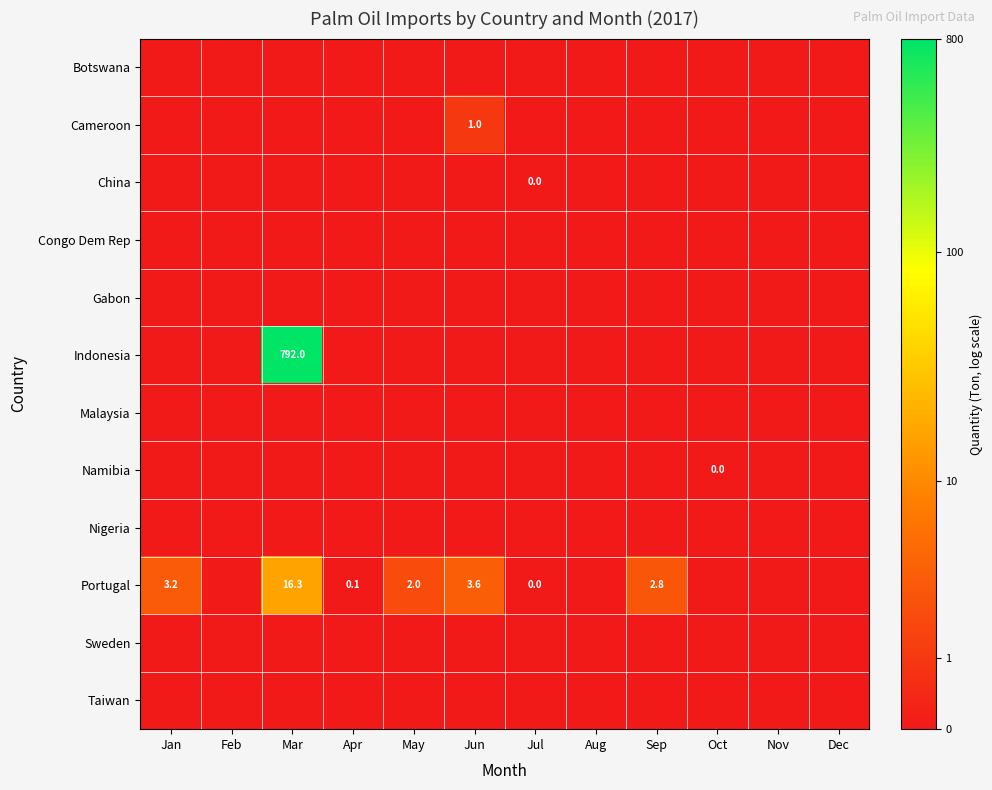

At Jun, list the series in order from largest to smallest.

Portugal, Cameroon, Botswana, China, Congo Dem Rep, Gabon, Indonesia, Malaysia, Namibia, Nigeria, Sweden, Taiwan